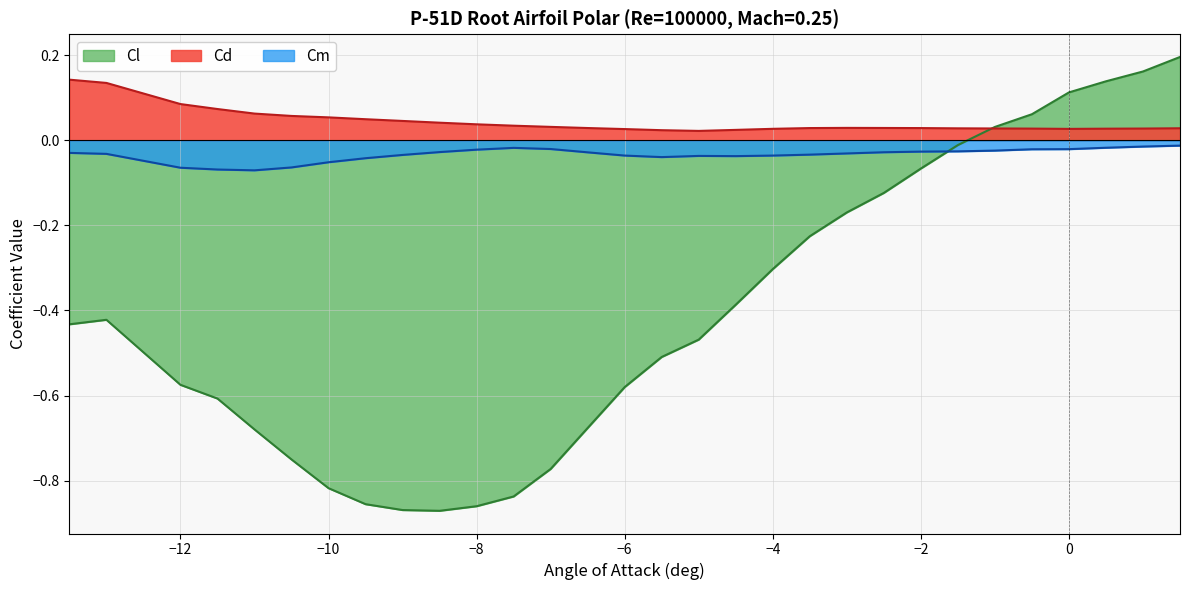

List the series in order of their peak value, highest first.

Cl, Cd, Cm